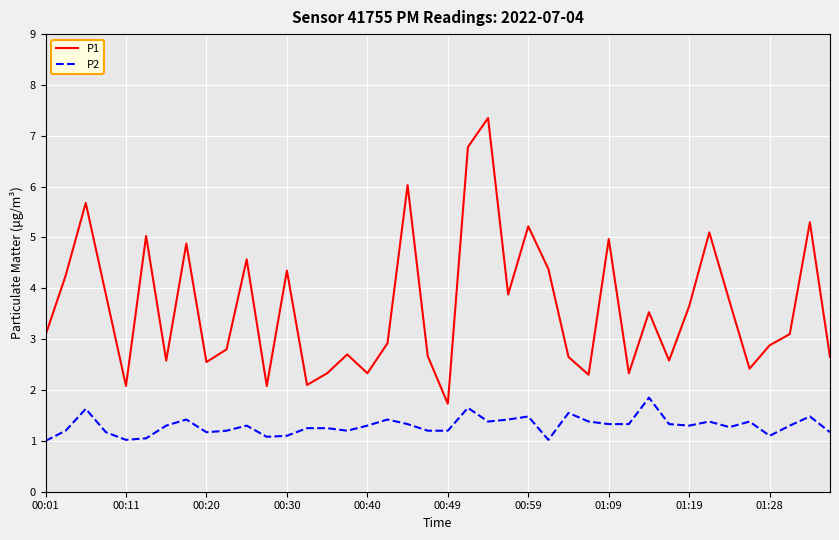

Which series has the largest range (max minus min)?

P1